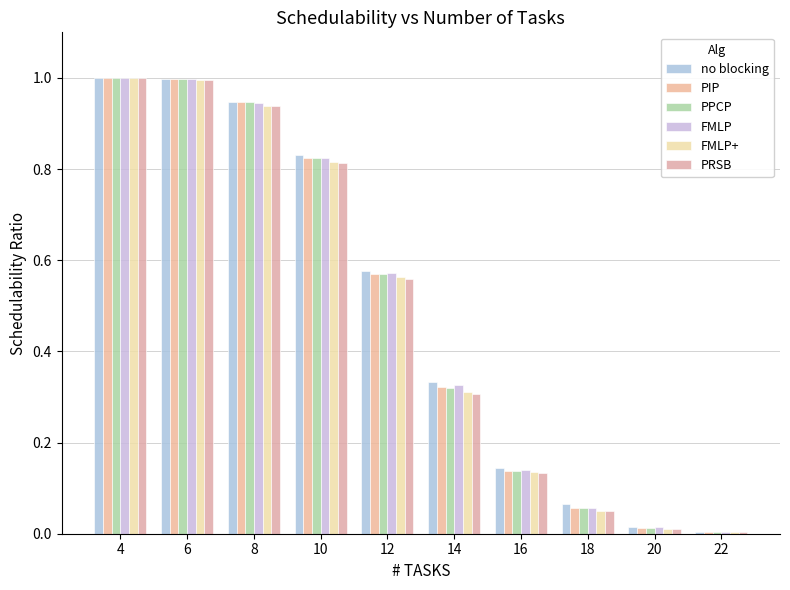

What is the average value of the FMLP+ series?

0.5